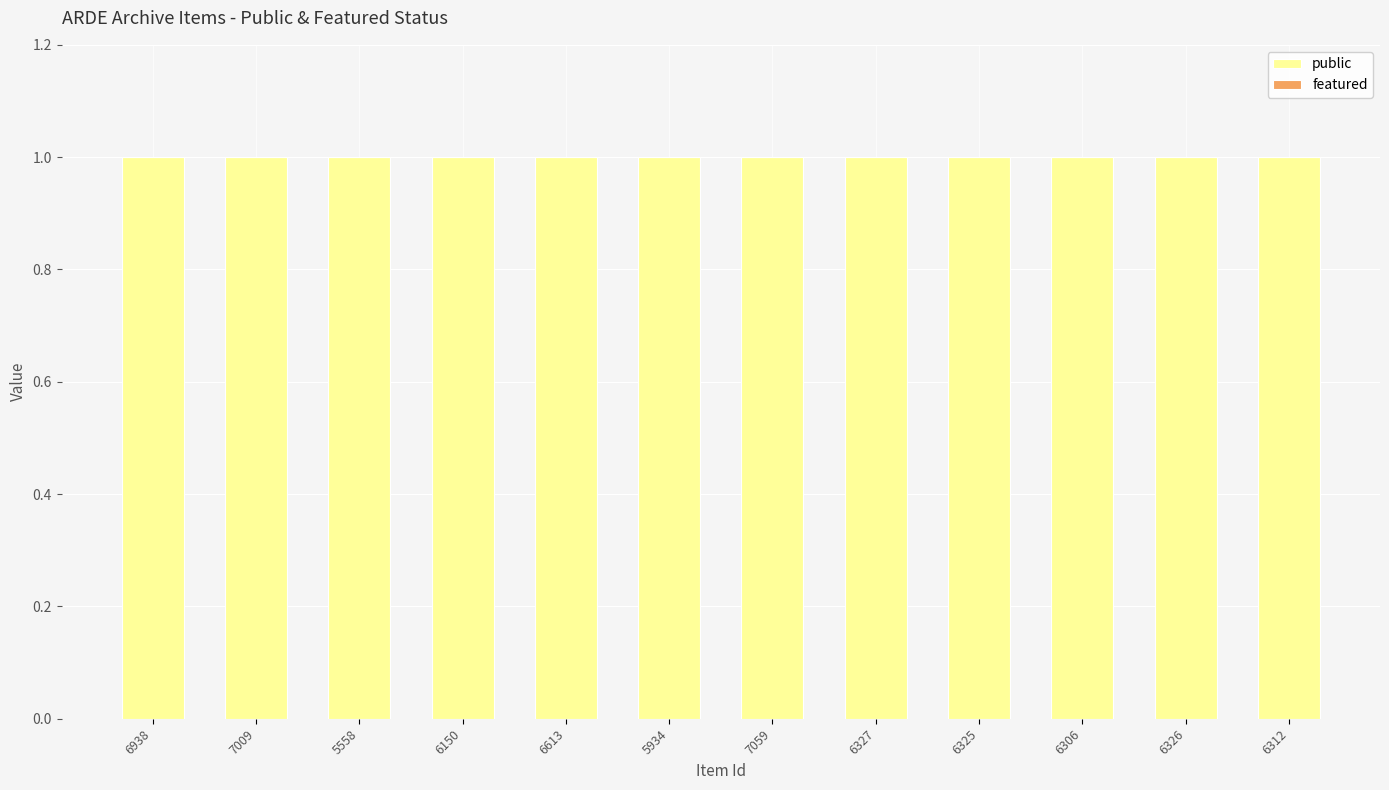

What is the label of the 4th bar from the right?

6325